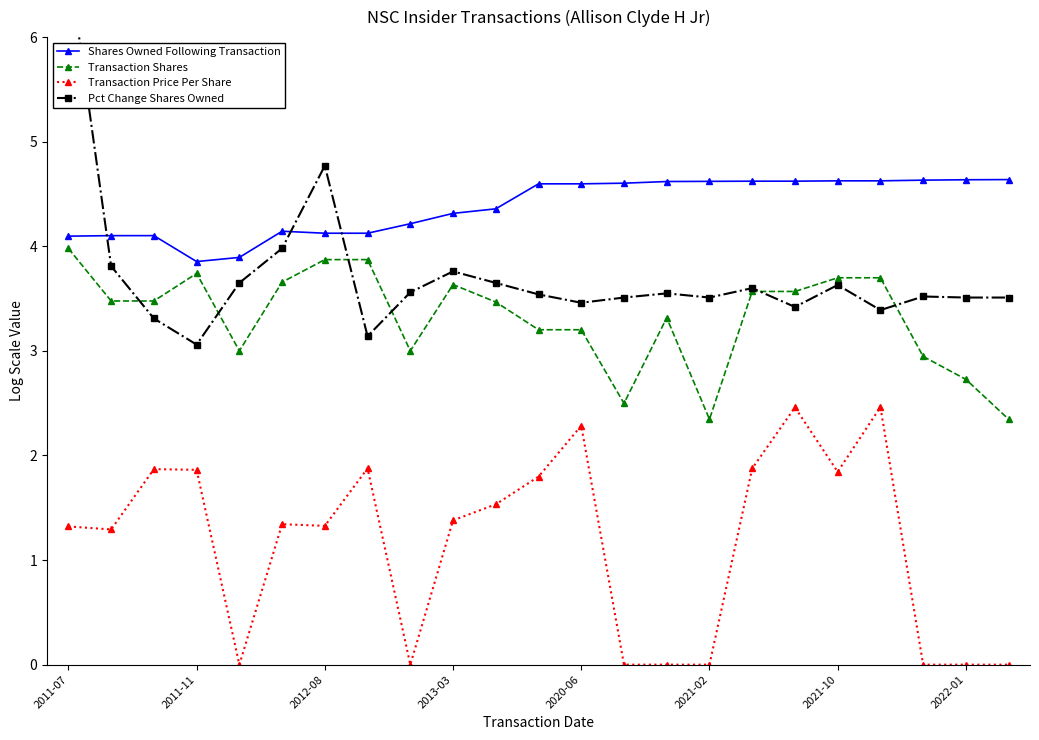

True or false: Transaction Price Per Share has more than 2 points higher than both neighbors.

True